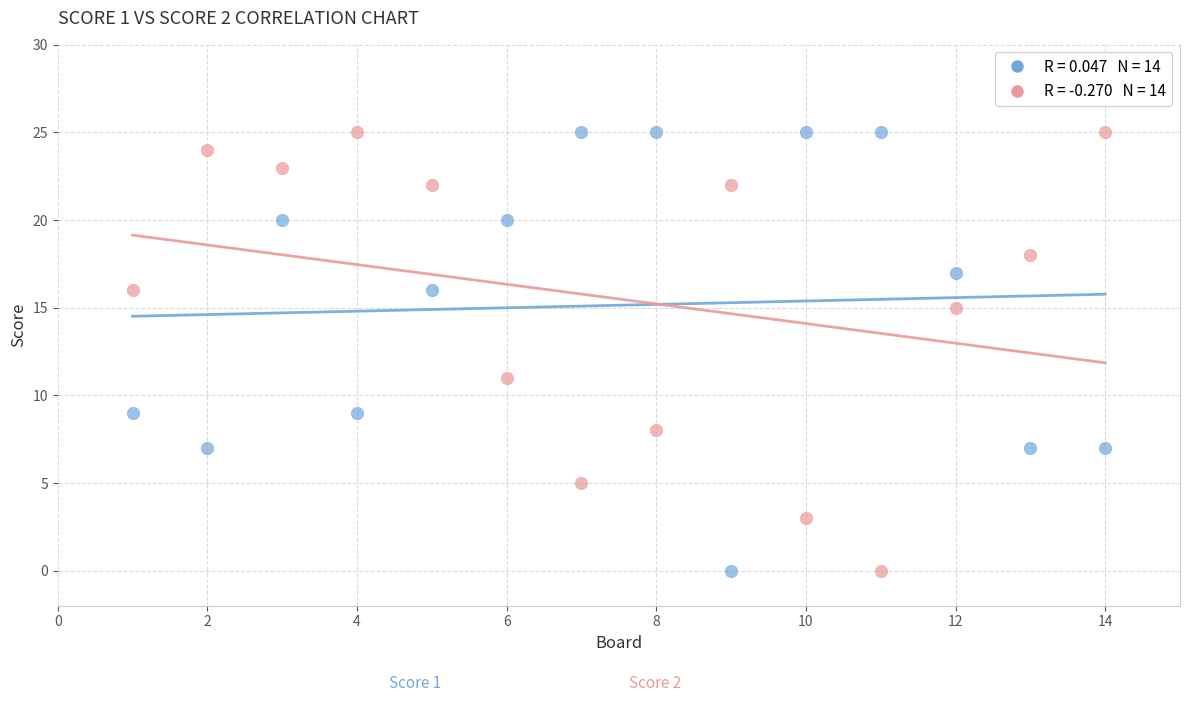

Across all series, what Y value is closest to 12?

11